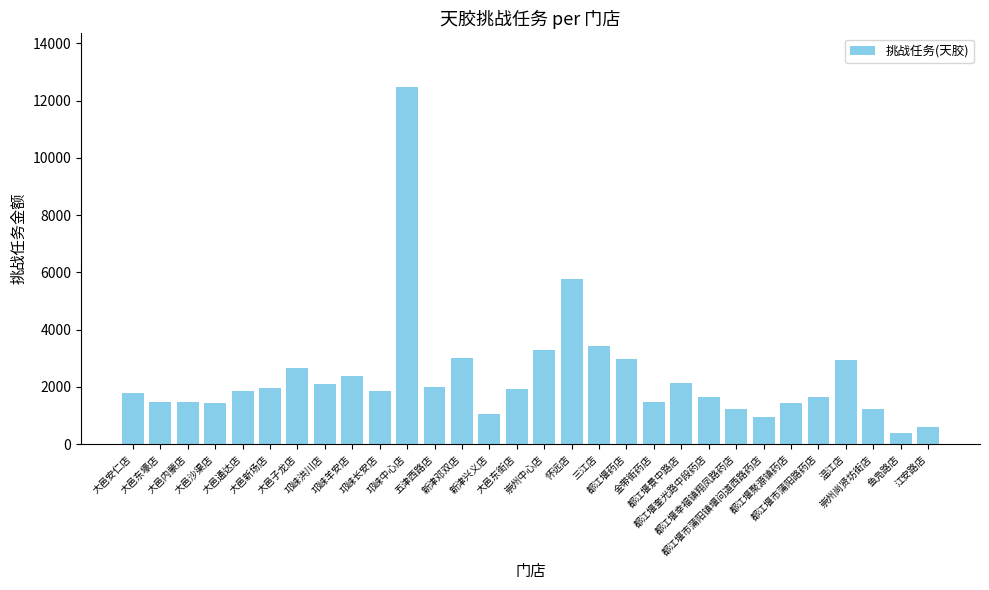

What is the label of the 23rd bar from the right?

邛崃洪川店